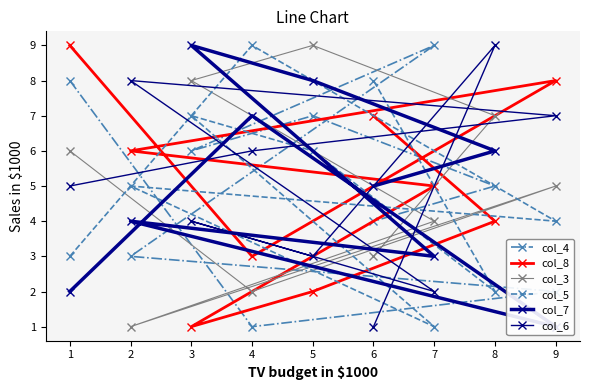

Is the value of col_6 at 6 greater than the value of col_8 at 2?

No